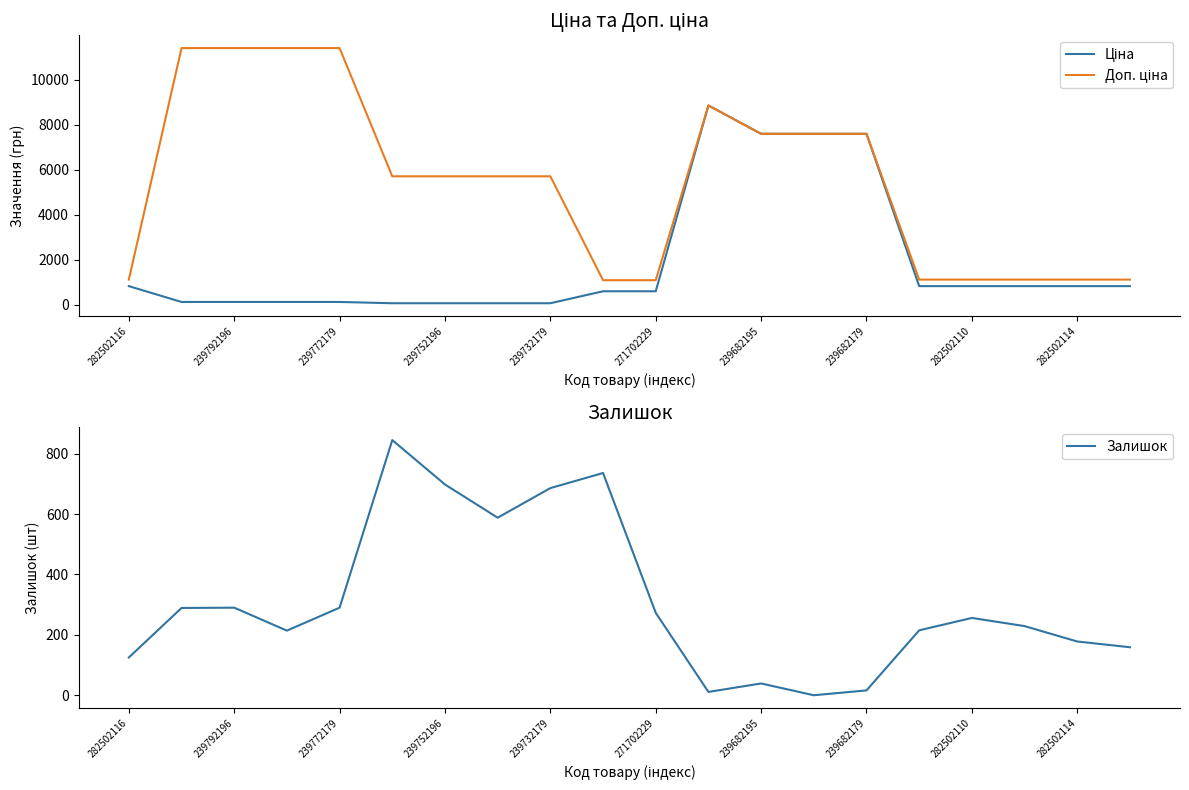

What is the difference between the maximum and minimum values in the Залишок series?

845